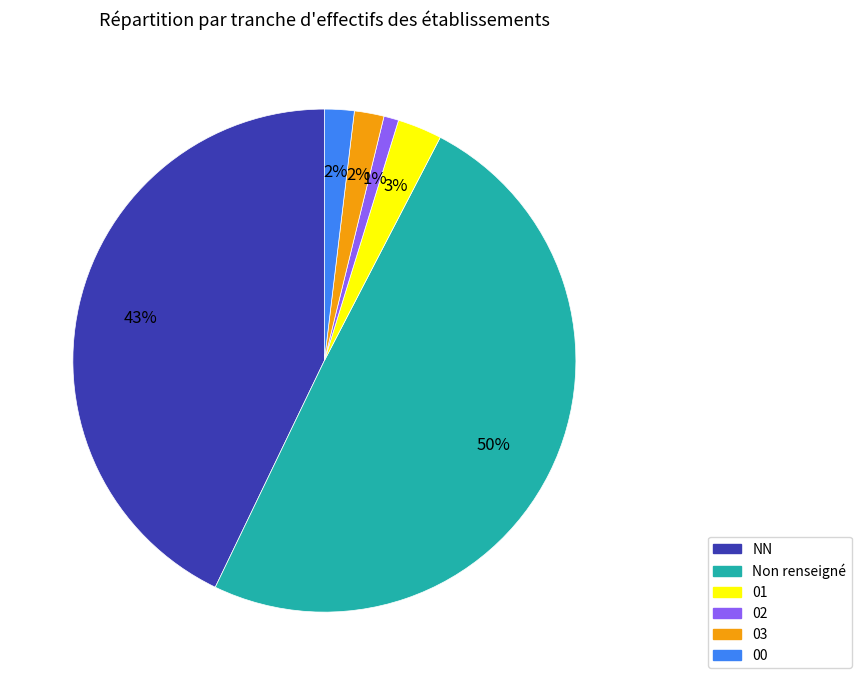

To the nearest percent, what is the average slice percentage?

17%